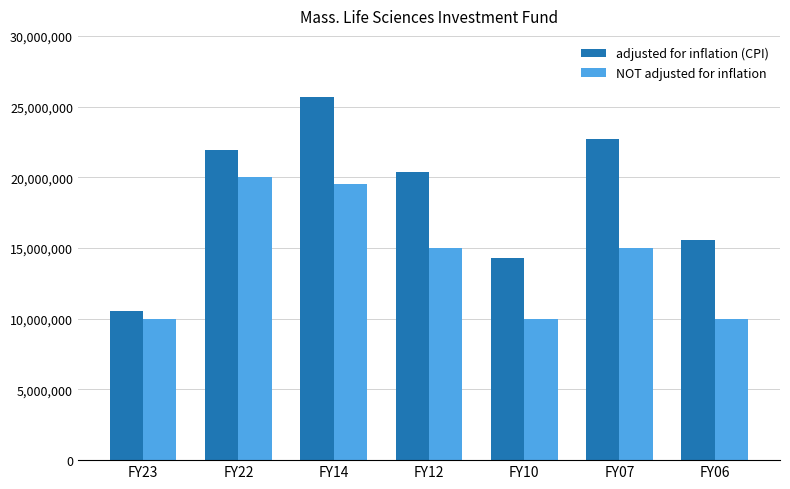

What are all the series names shown in the legend?

adjusted for inflation (CPI), NOT adjusted for inflation